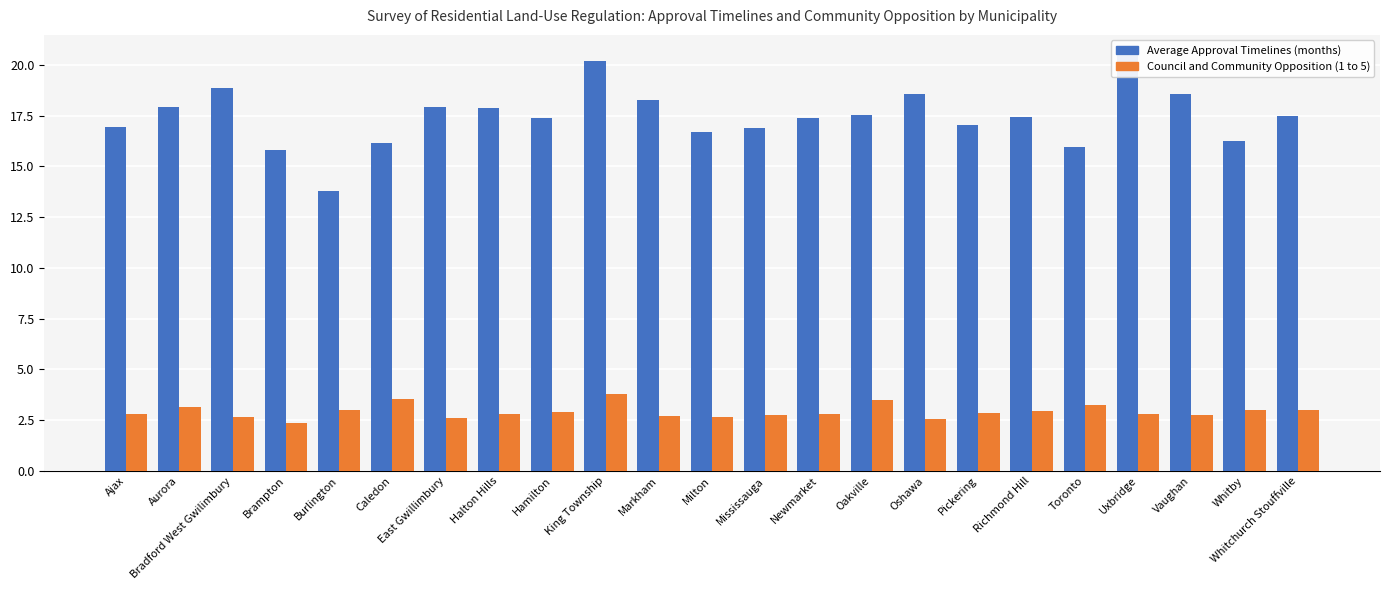

How many values in the Average Approval Timelines (months) series exceed 17?

15